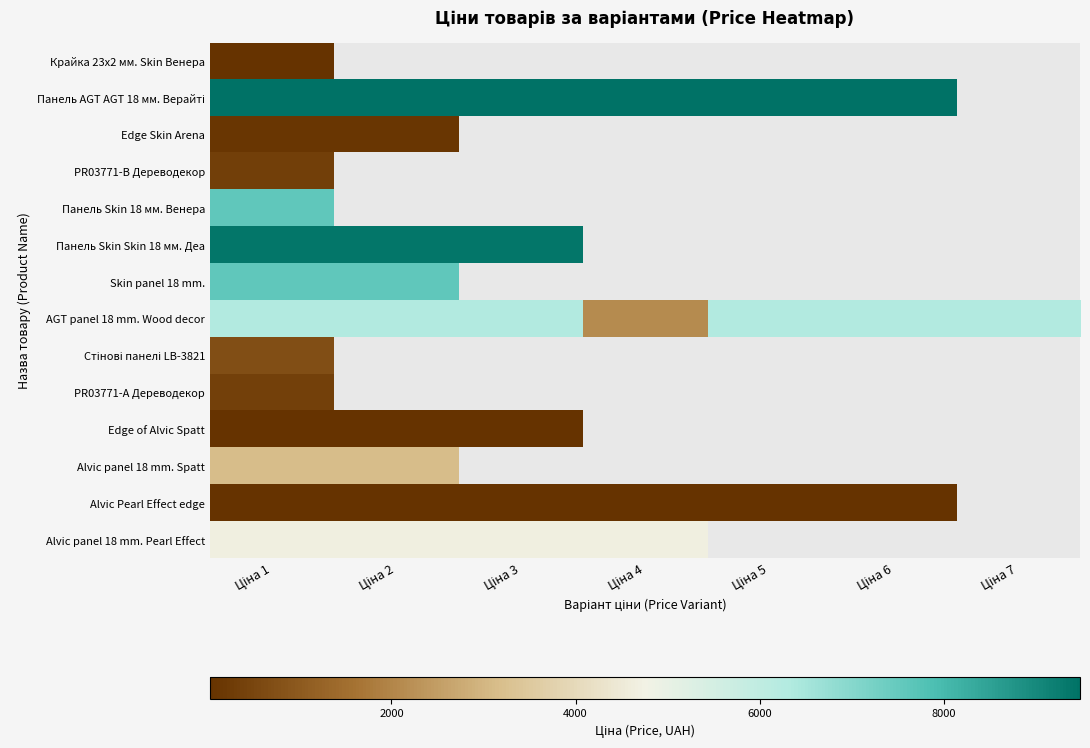

List the series in order of their peak value, highest first.

Панель AGT AGT 18 мм. Верайті, Панель Skin Skin 18 мм. Деа, Панель Skin 18 мм. Венера, Skin panel 18 mm., AGT panel 18 mm. Wood decor, Alvic panel 18 mm. Pearl Effect, Alvic panel 18 mm. Spatt, Стінові панелі LB-3821, PR03771-А Дереводекор, PR03771-B Дереводекор, Edge Skin Arena, Edge of Alvic Spatt, Alvic Pearl Effect edge, Крайка 23x2 мм. Skin Венера